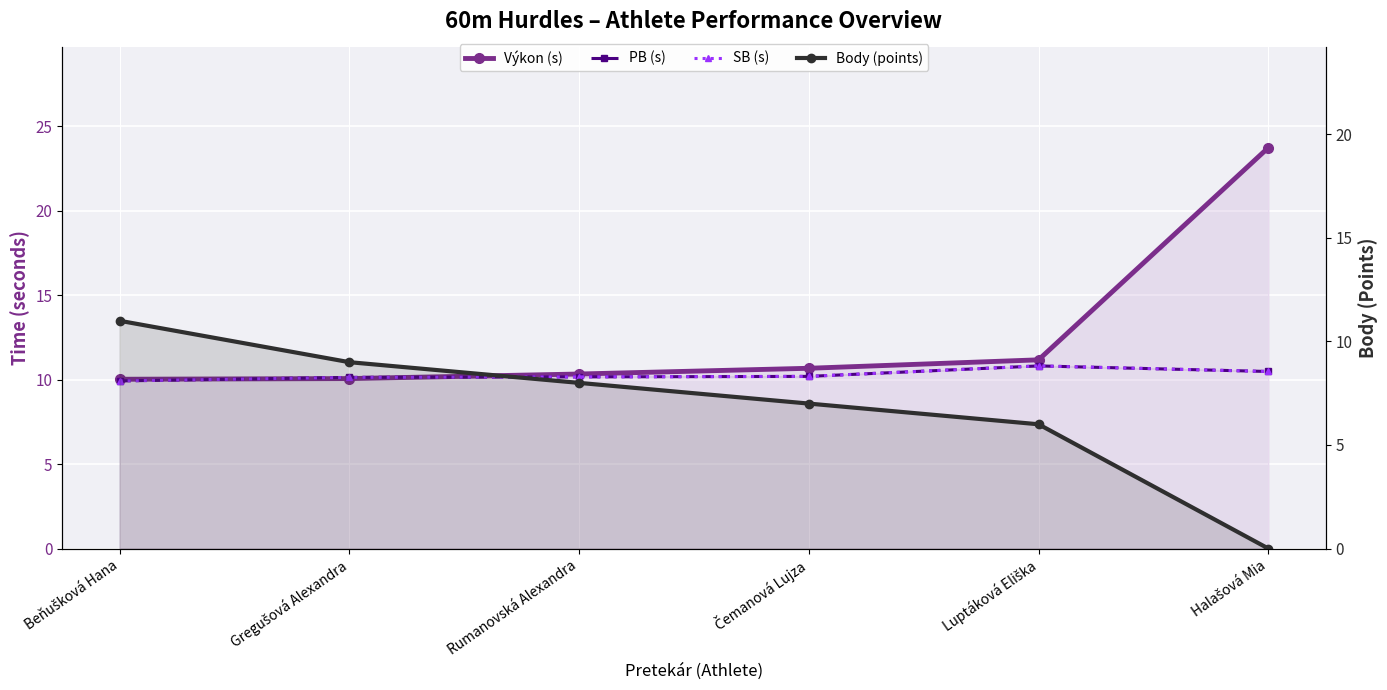

At Halašová Mia, list the series in order from largest to smallest.

Výkon (s), PB (s), SB (s), Body (points)